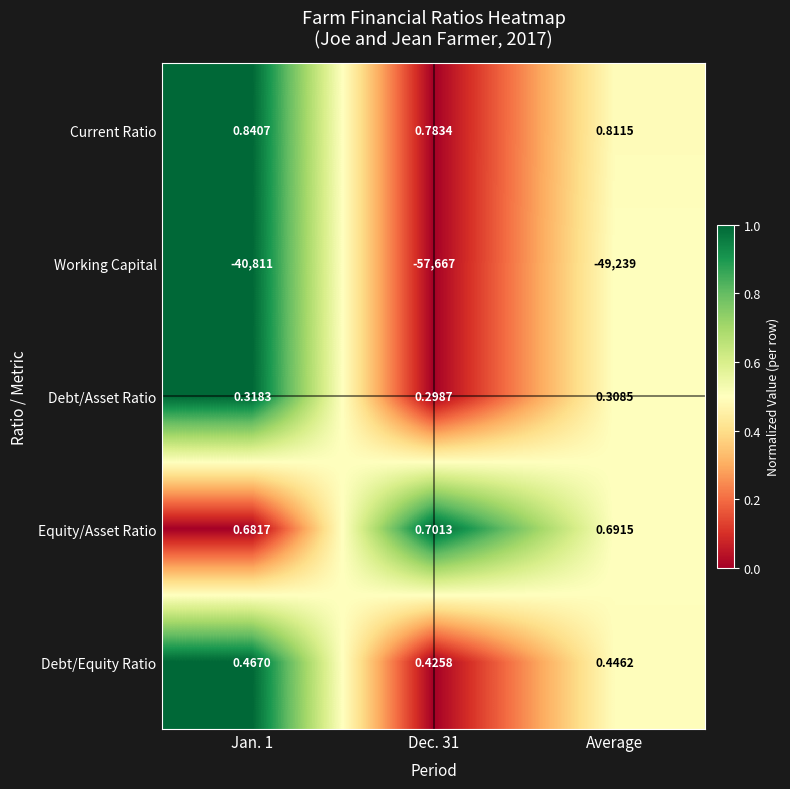

List the series in order of their peak value, lowest first.

Working Capital, Debt/Asset Ratio, Debt/Equity Ratio, Equity/Asset Ratio, Current Ratio